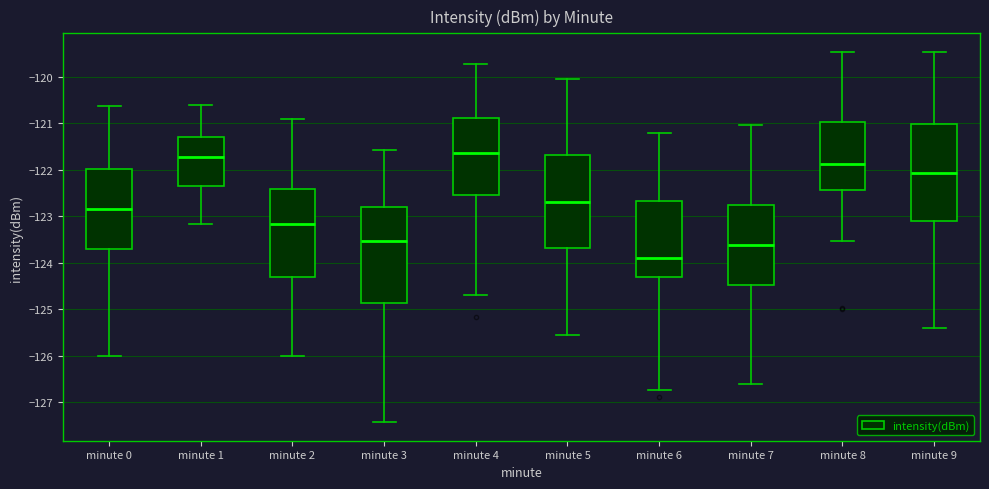

Reading left to right, read every box against the y-axis: the position of its median line, the range the box covers, and the ends of its whiskers. The values are not printed on the chart, so give them approximately, as read against the axis.

minute 0: median -122.8, box -123.7 to -122.0, whiskers -126.0 to -120.6
minute 1: median -121.7, box -122.4 to -121.3, whiskers -123.2 to -120.6
minute 2: median -123.2, box -124.3 to -122.4, whiskers -126.0 to -120.9
minute 3: median -123.5, box -124.9 to -122.8, whiskers -127.4 to -121.6
minute 4: median -121.6, box -122.5 to -120.9, whiskers -124.7 to -119.7
minute 5: median -122.7, box -123.7 to -121.7, whiskers -125.5 to -120.1
minute 6: median -123.9, box -124.3 to -122.7, whiskers -126.7 to -121.2
minute 7: median -123.6, box -124.5 to -122.8, whiskers -126.6 to -121.0
minute 8: median -121.9, box -122.4 to -121.0, whiskers -123.5 to -119.5
minute 9: median -122.1, box -123.1 to -121.0, whiskers -125.4 to -119.5